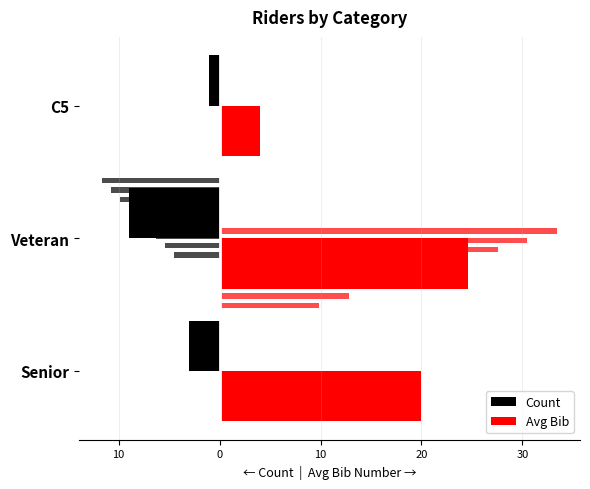

The Avg Bib series shows 1.9 at C5. True or false?

False